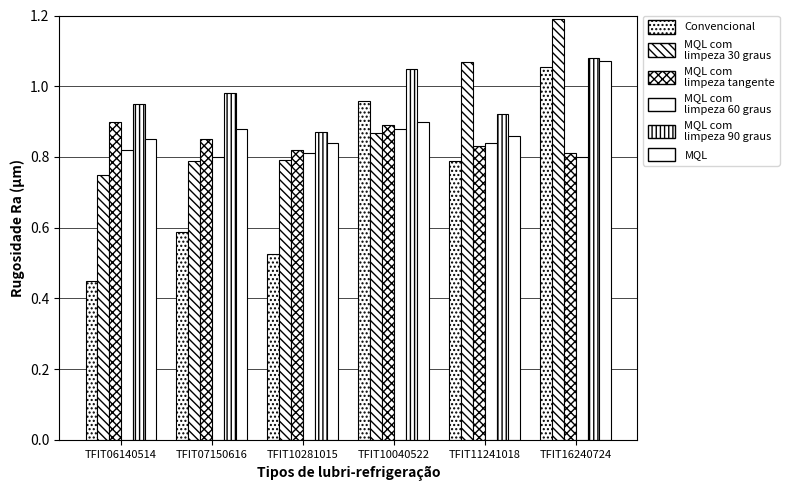

Are the bars grouped side by side (vs. stacked)?

Yes